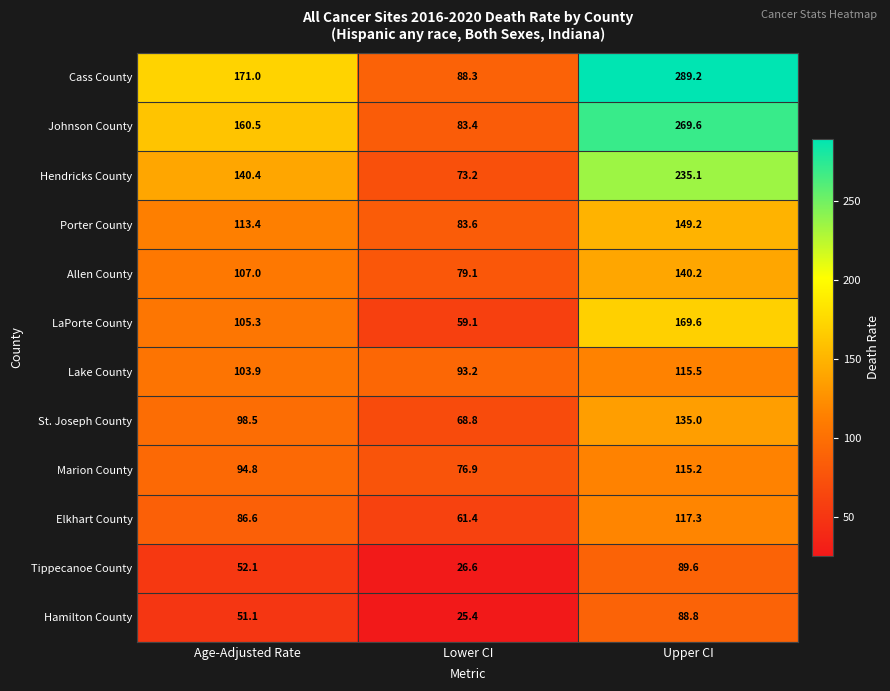

Is the value of LaPorte County at Lower CI greater than the value of Johnson County at Upper CI?

No